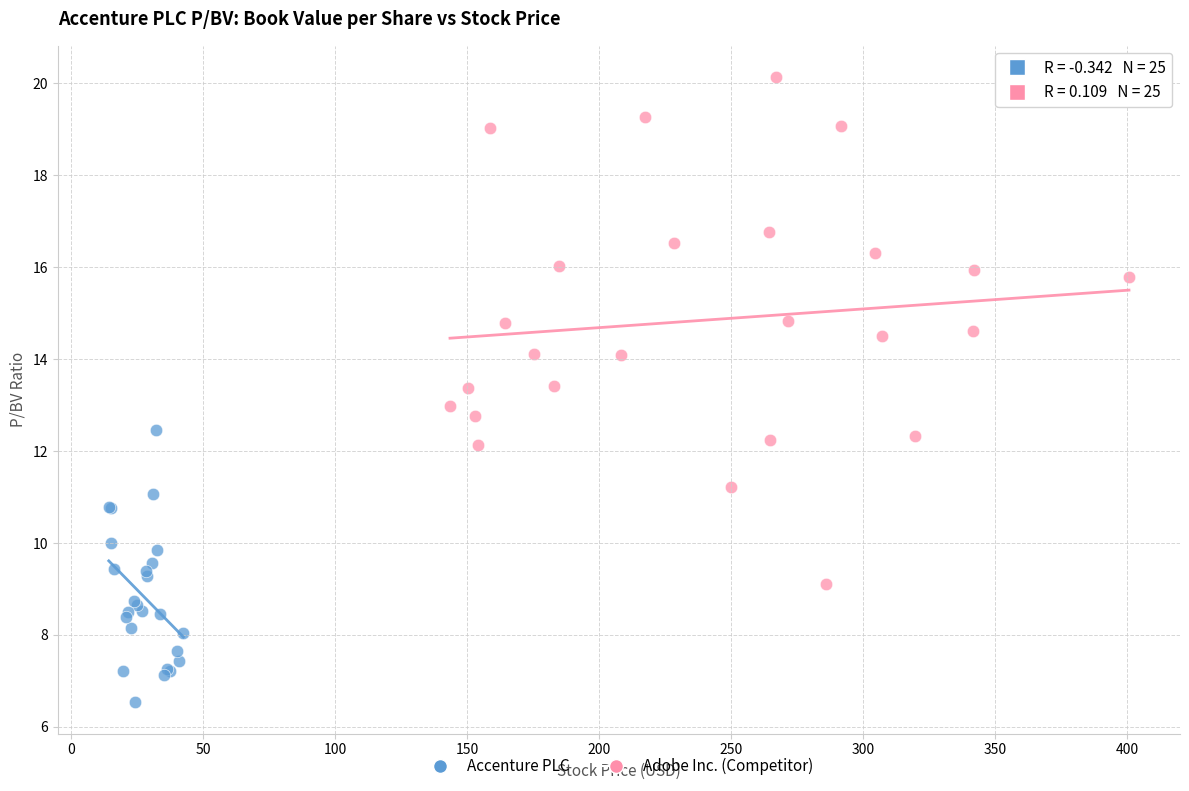

Which series reaches the minimum Y coordinate?

Accenture PLC